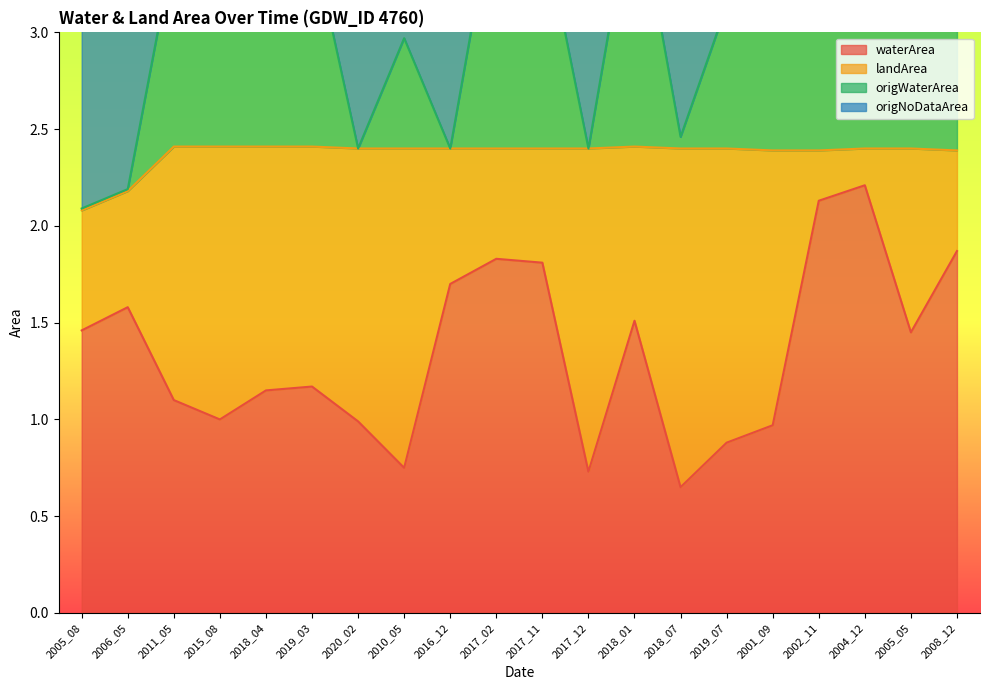

At which category does origWaterArea reach its first local valley?

2015_08